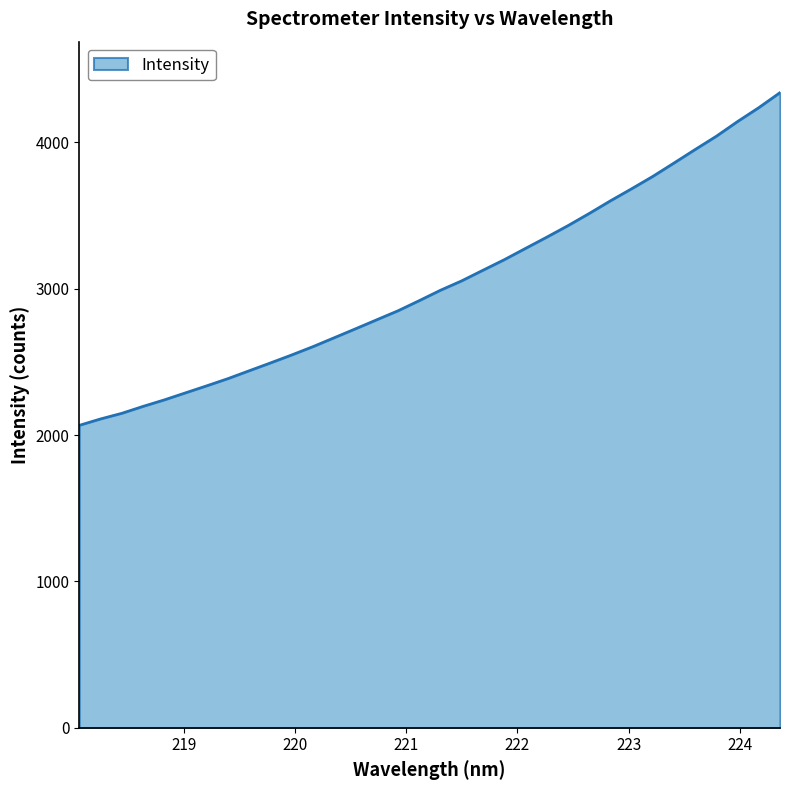

What is the difference between the maximum and minimum values?

2273.2